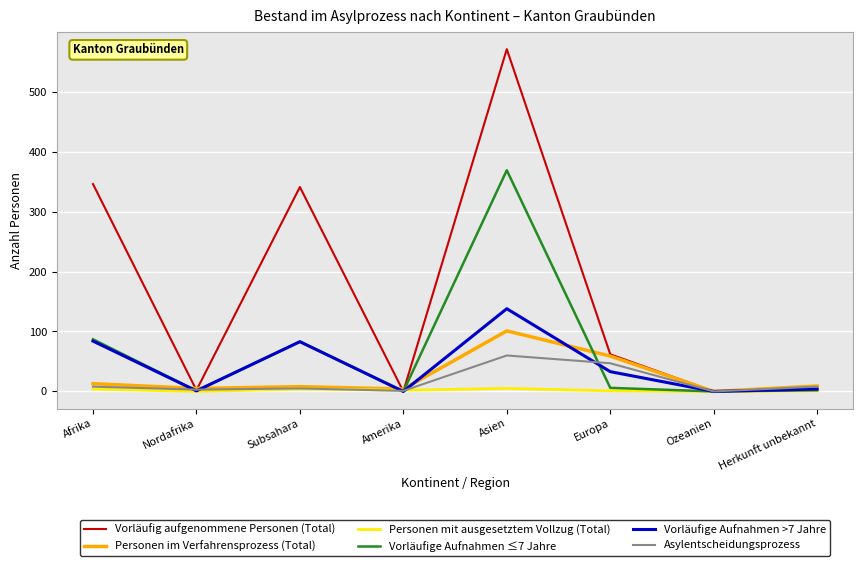

At which category is the sum across all series the highest?

Asien